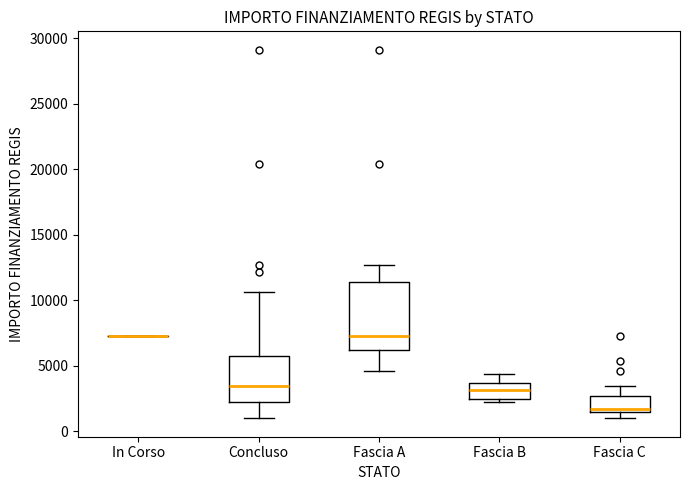

Where is the lower edge of the box for Fascia C on the y-axis? The values are not printed on the chart, so give them approximately, as read against the axis.

1500